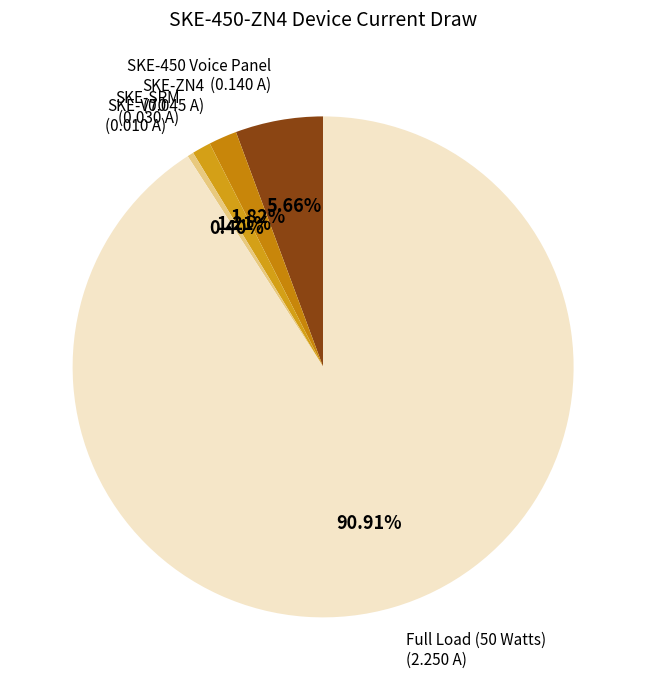

Which slice is the smallest?

SKE-V70